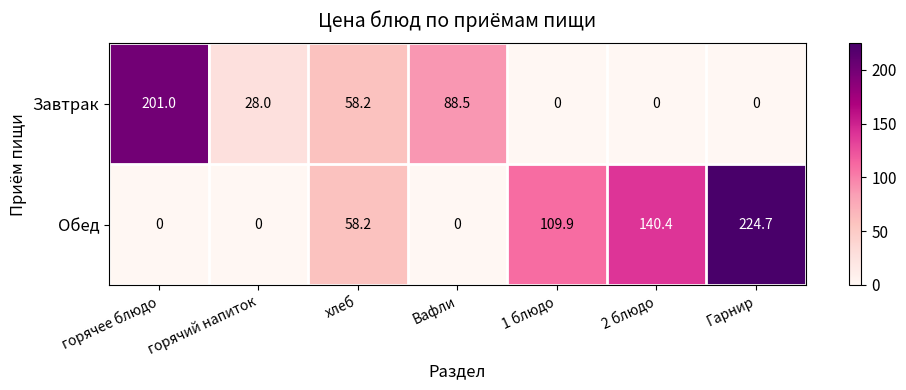

What is the difference between the maximum and second lowest values in the Завтрак series?

201.0